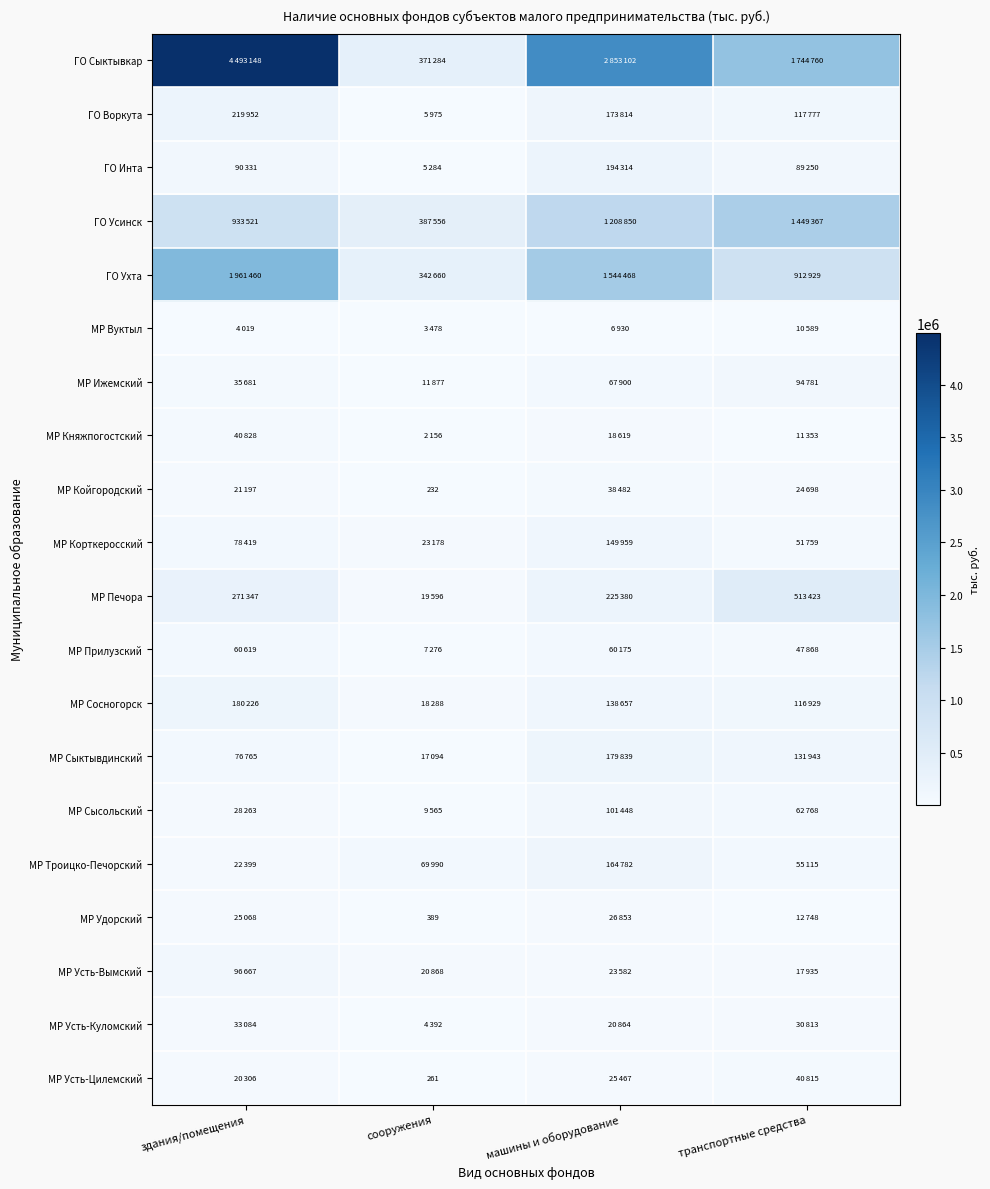

True or false: МР Сысольский has a value of 62768 at транспортные средства.

True